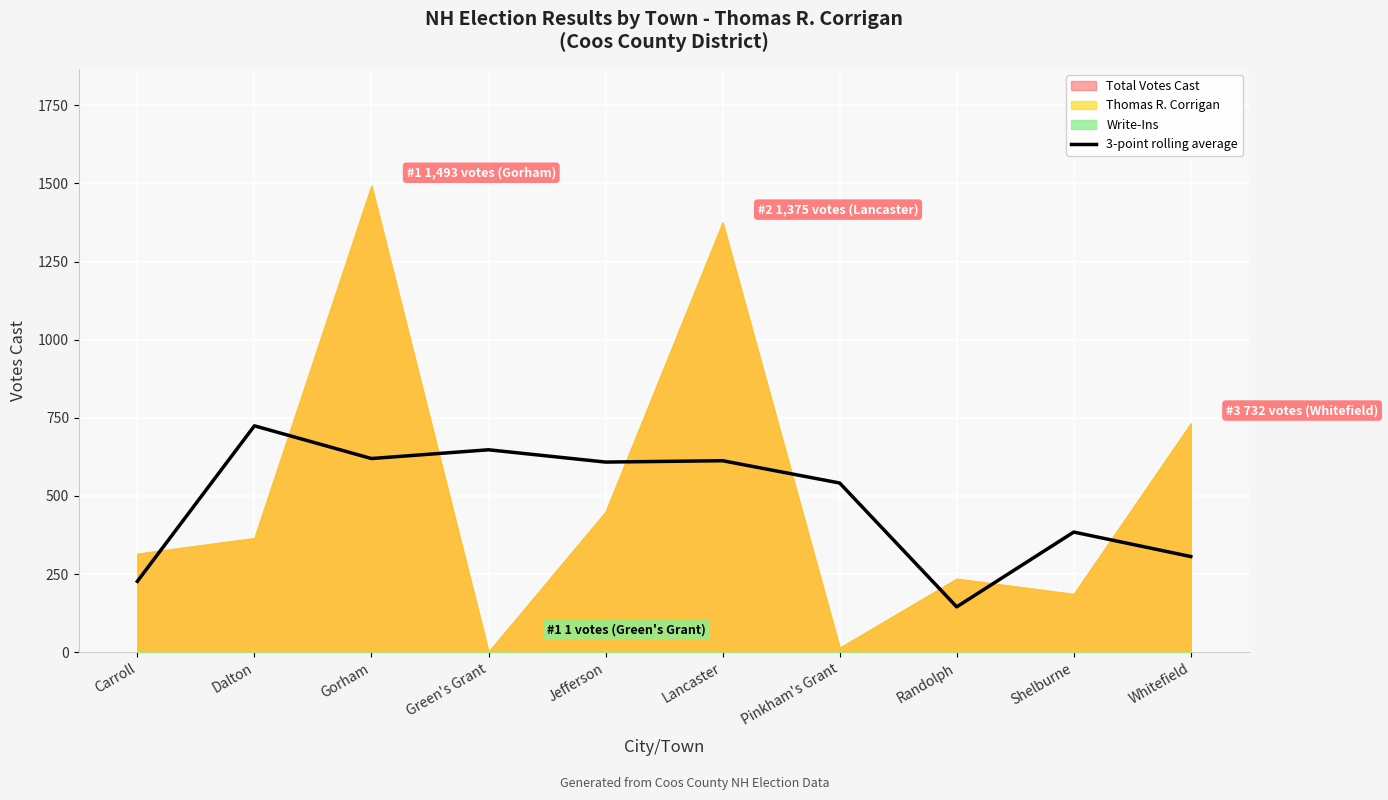

What is the highest value of the 3-point rolling average series?

724.3